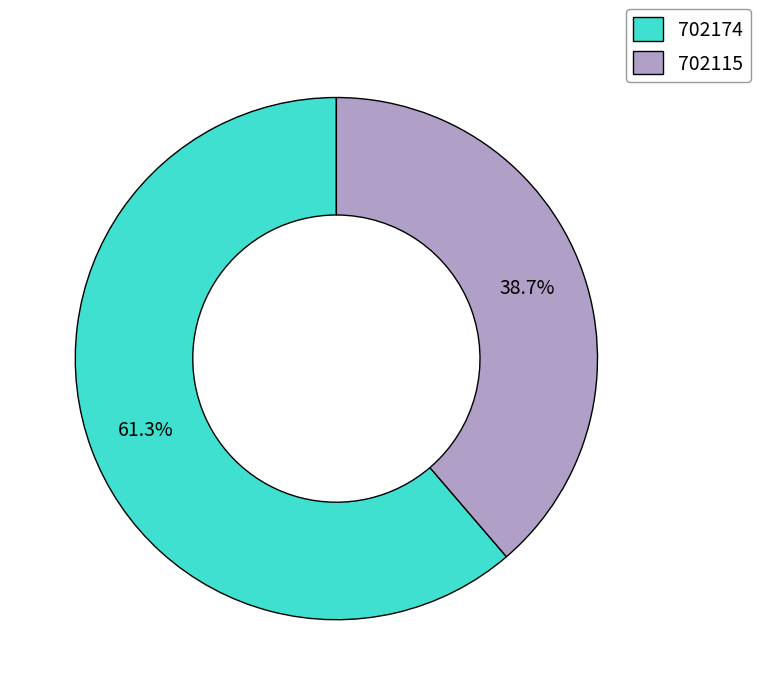

What percentage is the 702115 slice, to the nearest percent?

39%